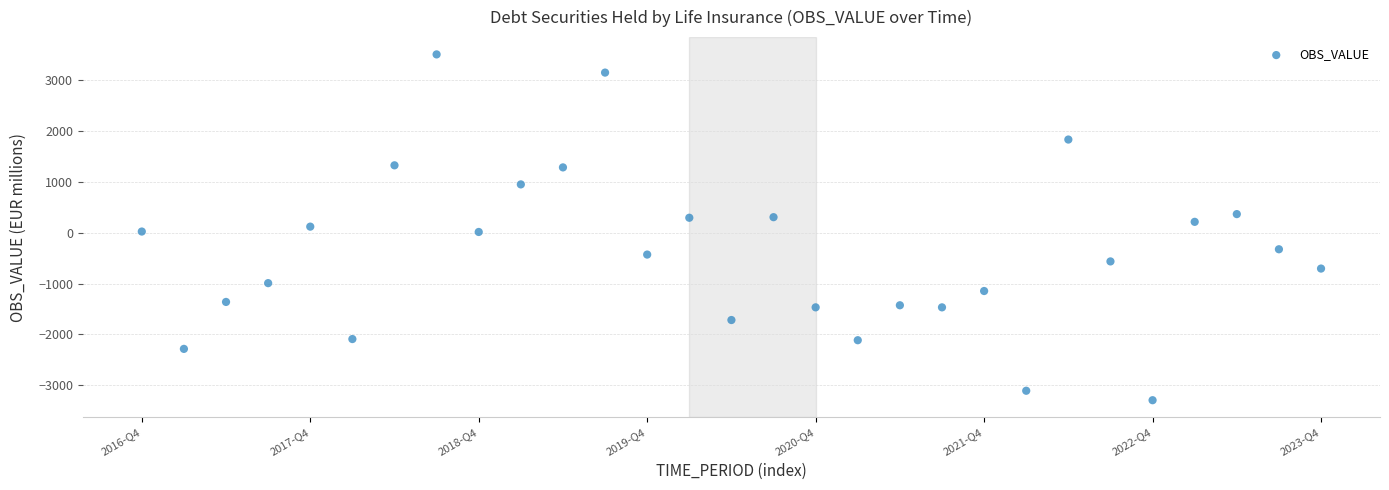

What is the range of Y values (max minus min)?

6805.5